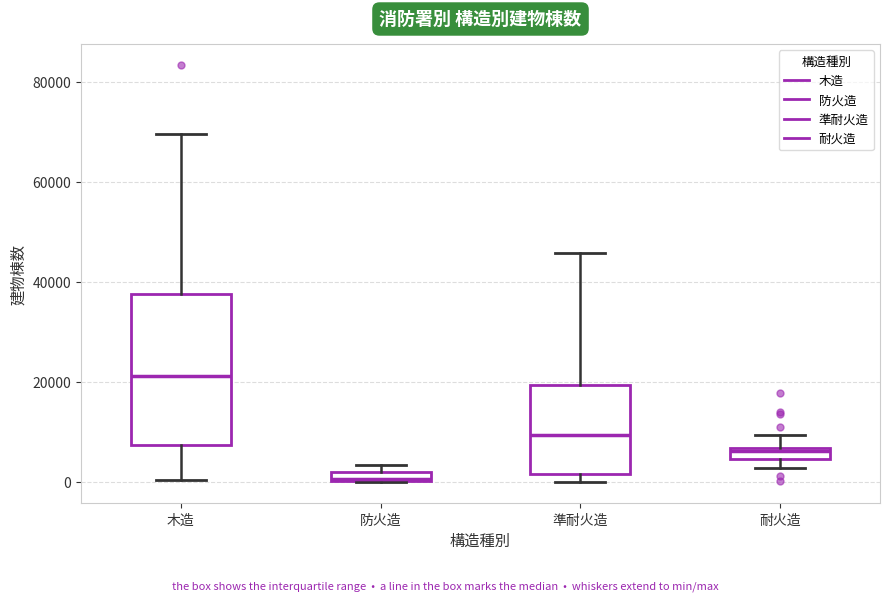

Where does the median line of the box for 木造 sit on the y-axis? The values are not printed on the chart, so give them approximately, as read against the axis.

22000